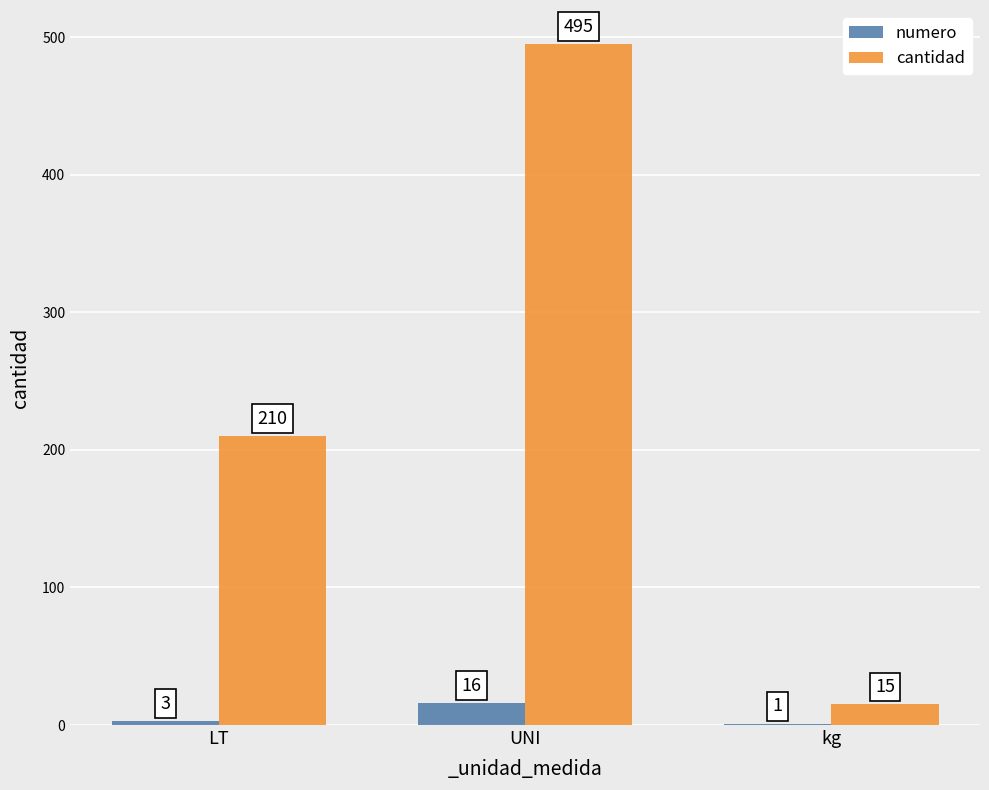

What is the total value across all series at UNI?

511